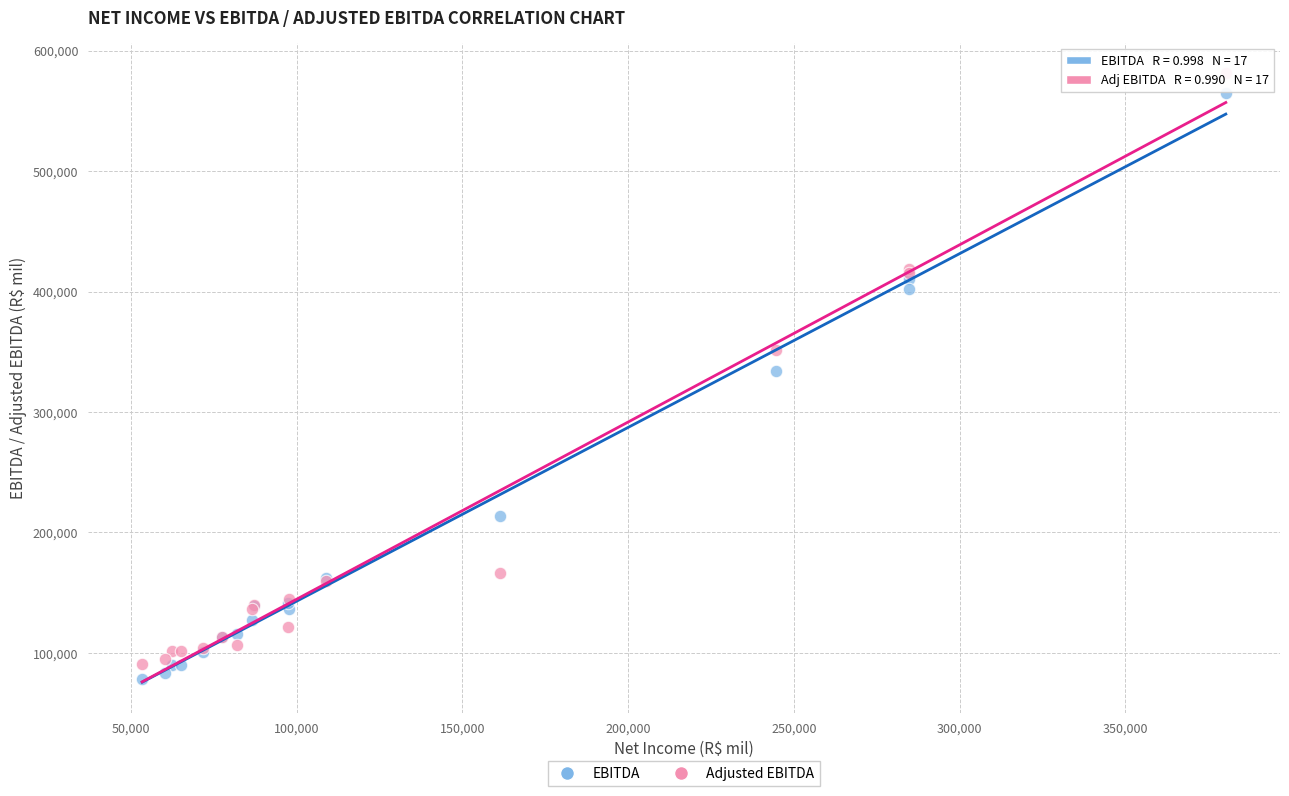

In the EBITDA series, what Y value is closest to 321493?

334322.0